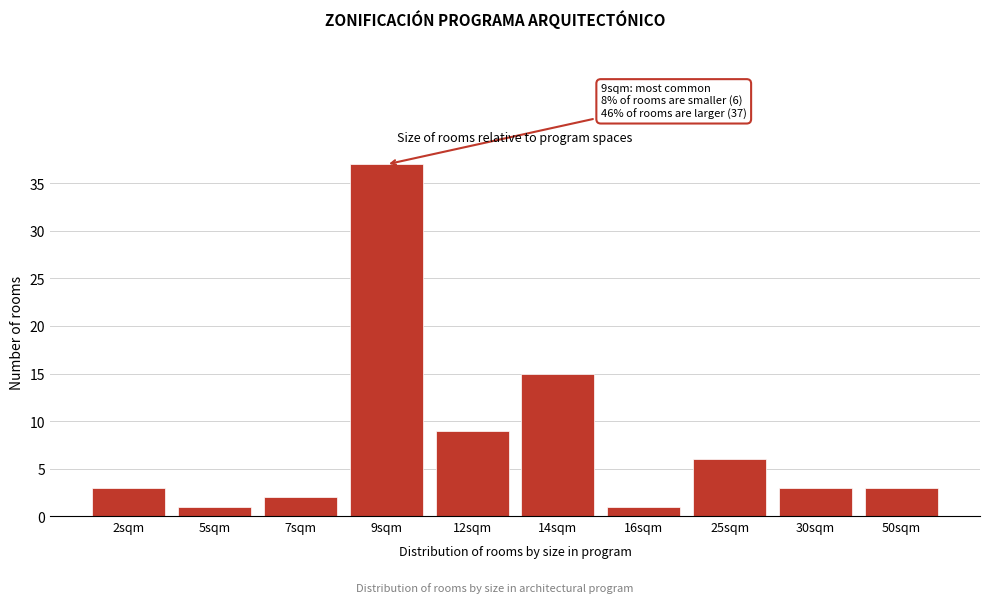

Reading left to right, what are all the values shown in this chart?

3	1	2	37	9	15	1	6	3	3